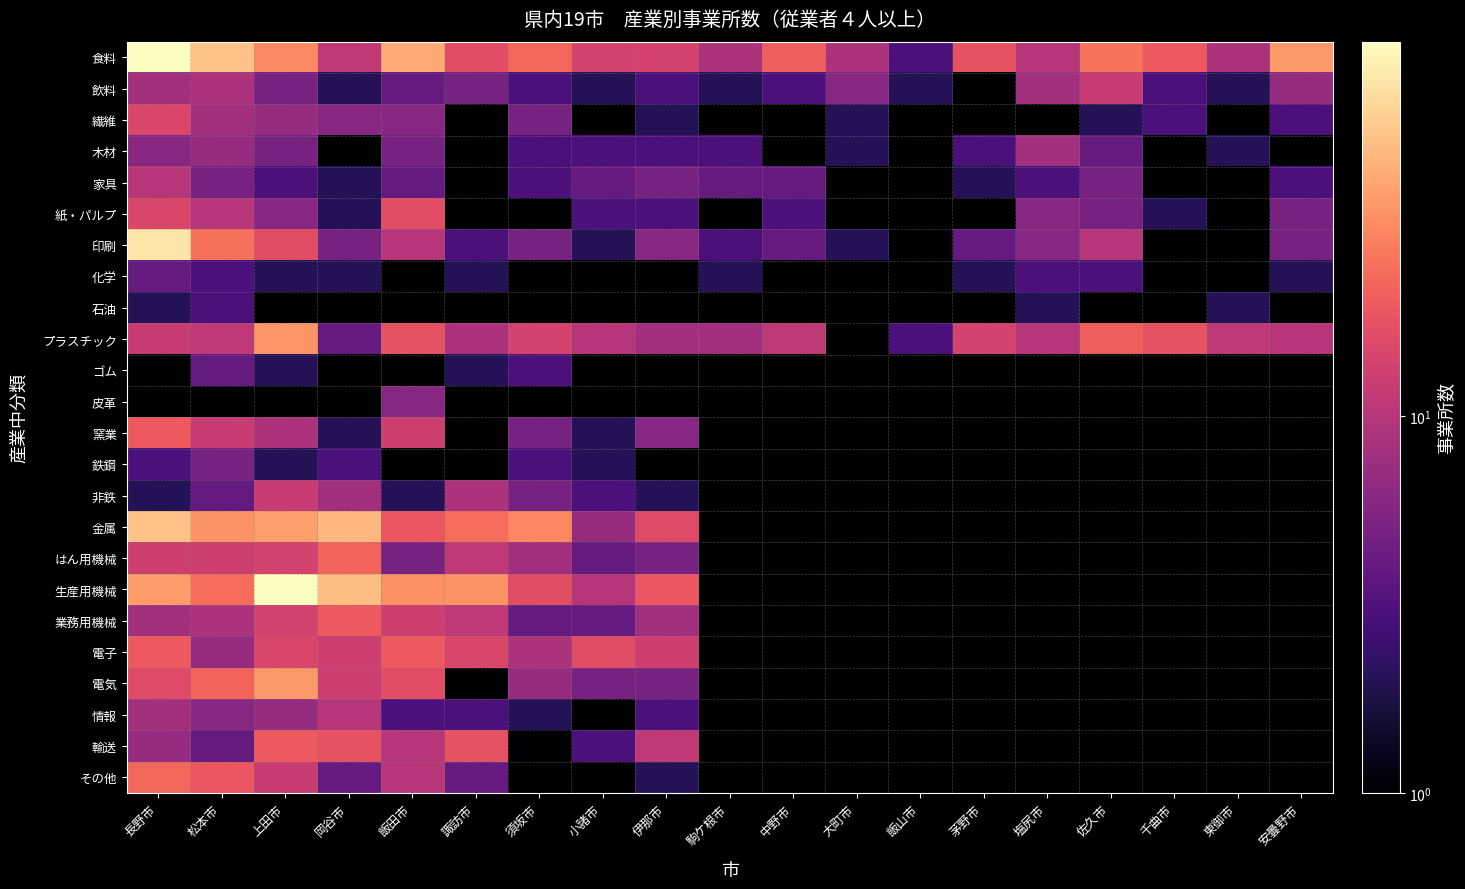

How many 石油 values are between 2 and 3?

4